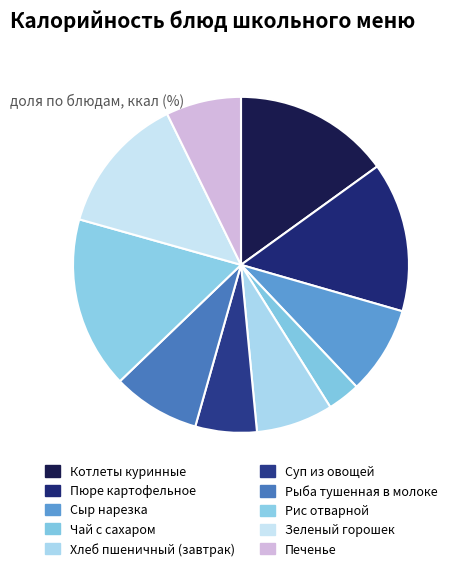

What is the smallest slice in the pie chart?

Чай с сахаром